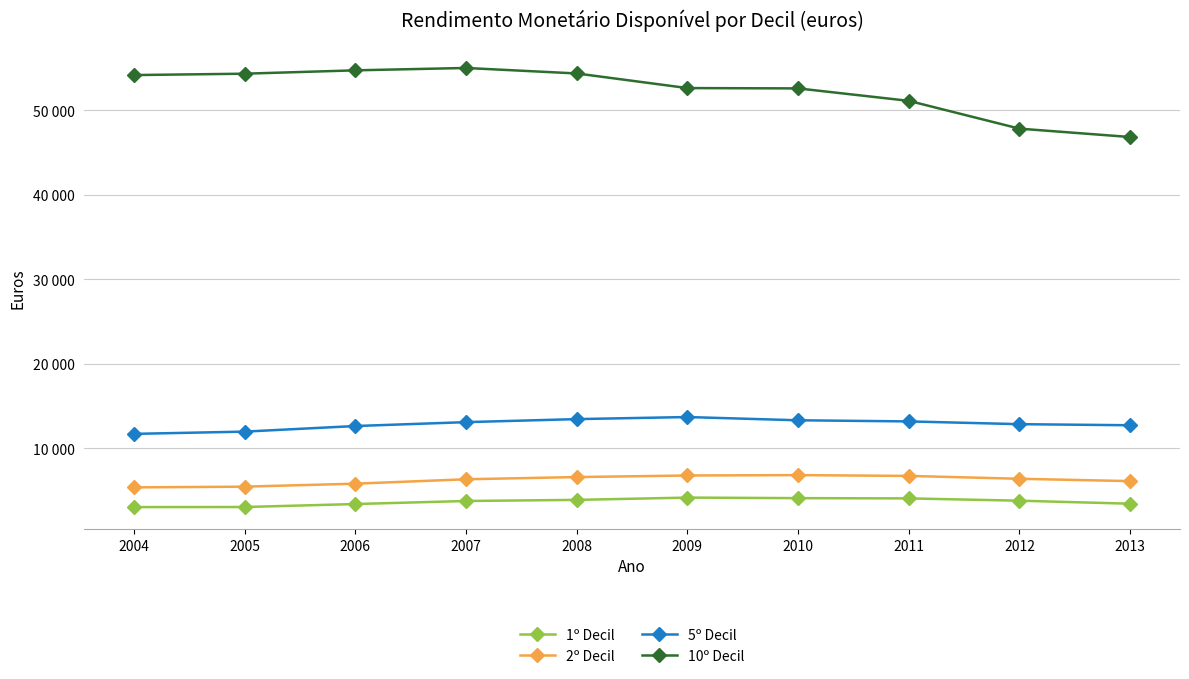

Is this an area chart (filled region under the line)?

No